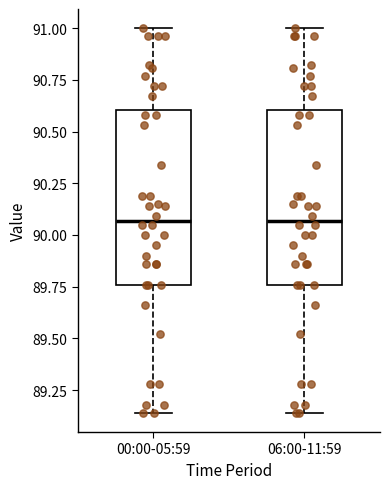

Reading left to right, transcribe this box plot: for each box, give where its median line is, the range the box spans, and where its two whiskers end, as read against the y-axis. The values are not printed on the chart, so give them approximately, as read against the axis.

00:00-05:59: median 90.05, box 89.75 to 90.60, whiskers 89.15 to 91.00
06:00-11:59: median 90.05, box 89.75 to 90.60, whiskers 89.15 to 91.00